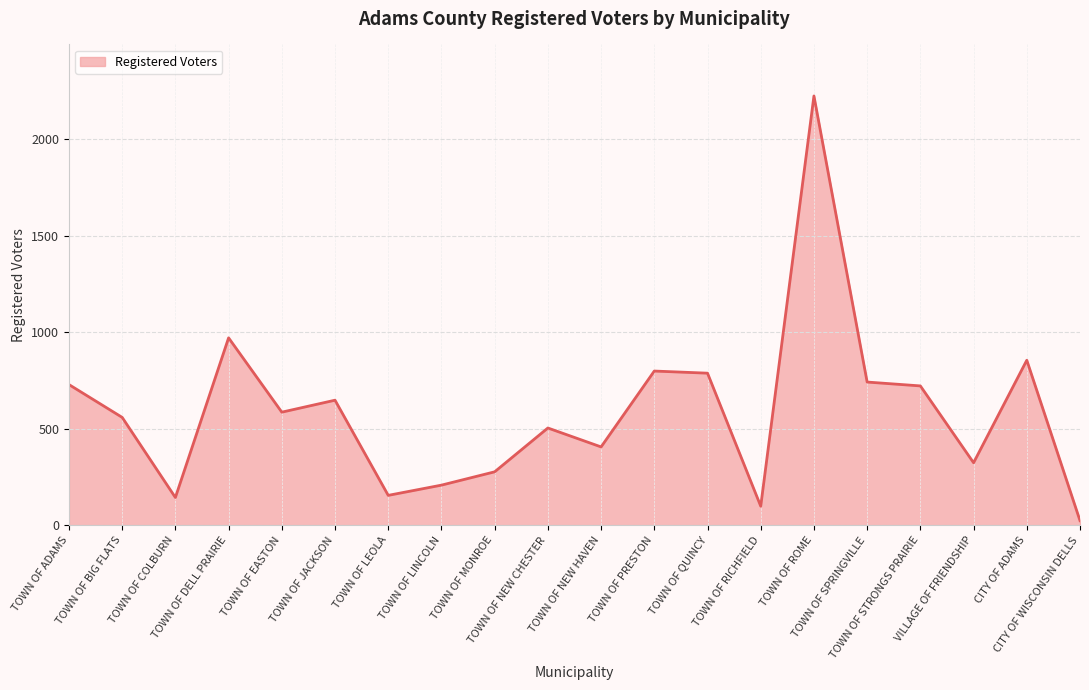

What position from the left is TOWN OF ADAMS?

1